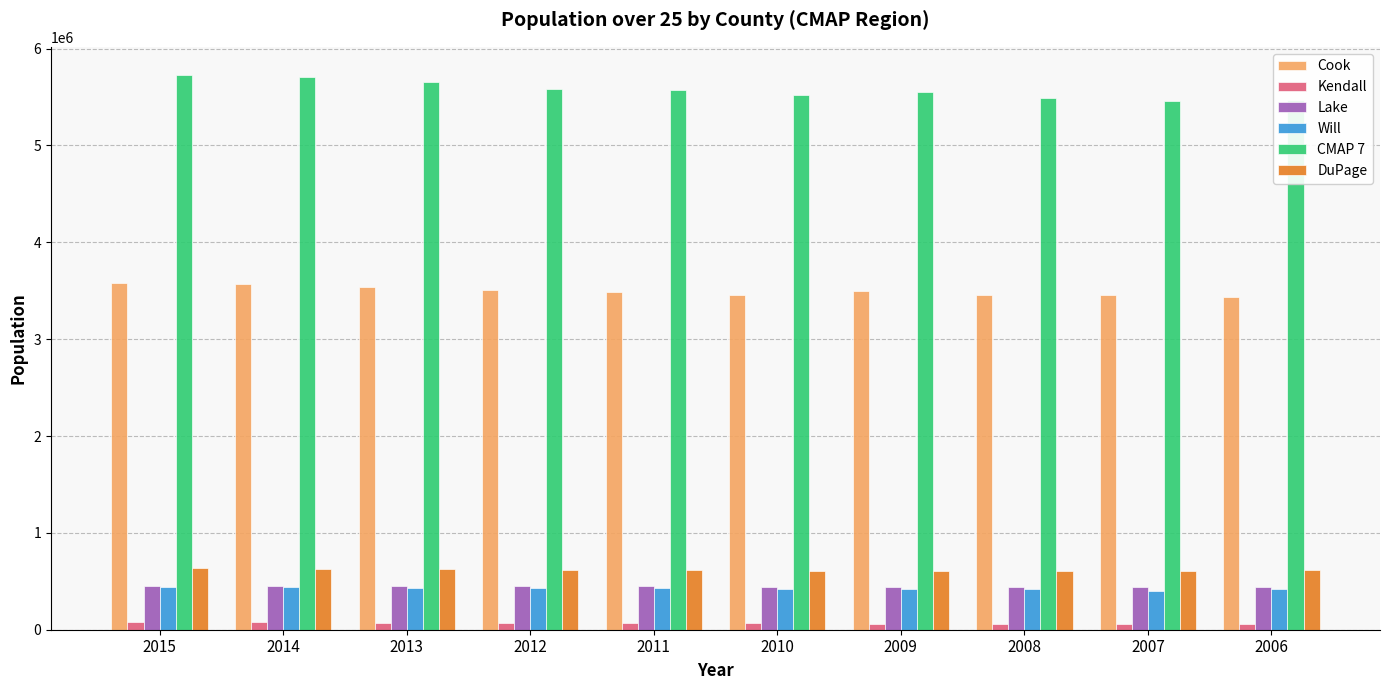

The value of Lake at 2013 is 450195. True or false?

True